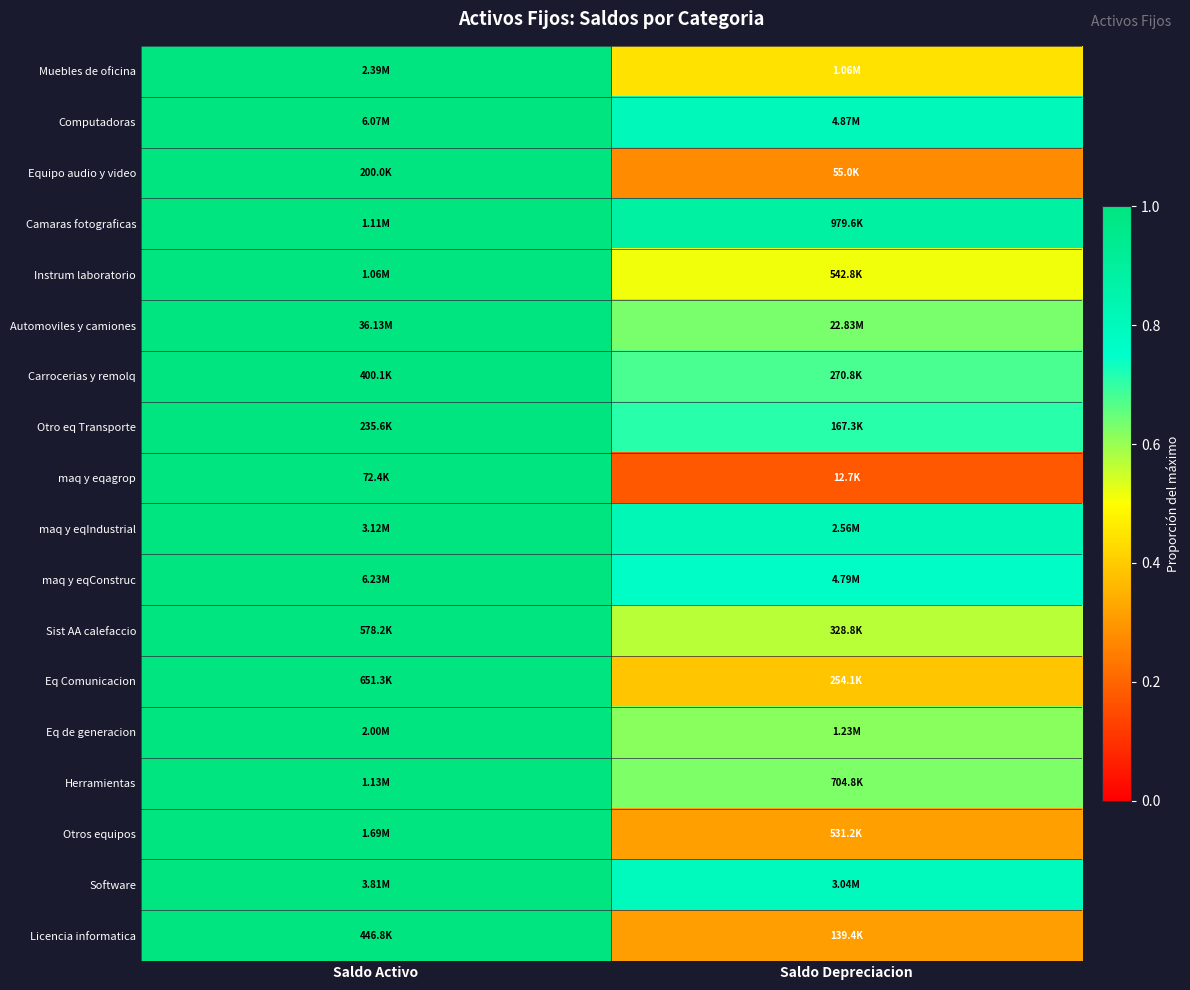

At how many categories does at least one series exceed 0?

2